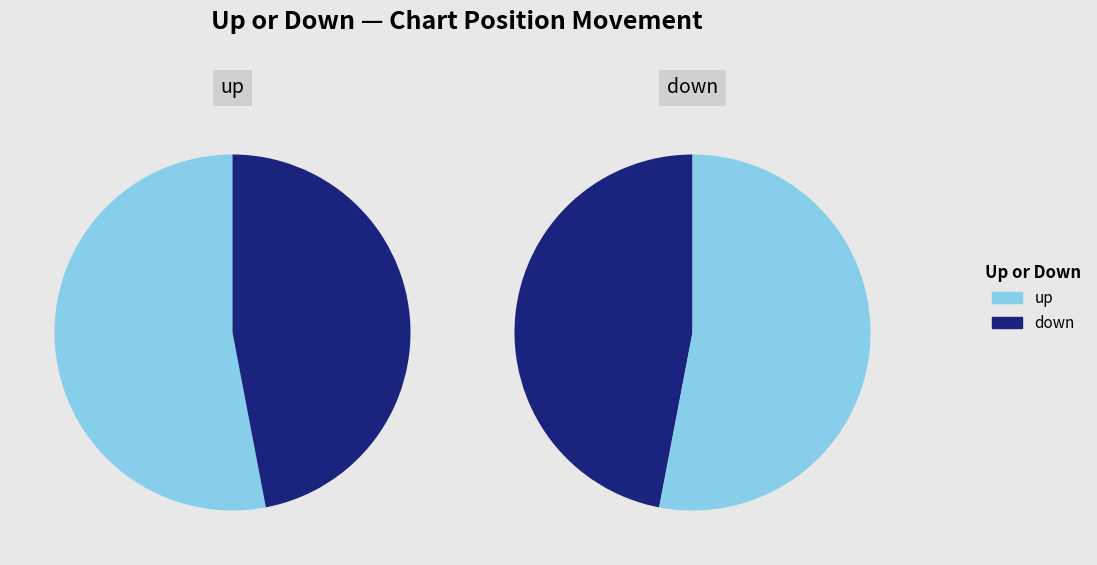

Approximately how many times larger is the value at down compared to up?

0.9